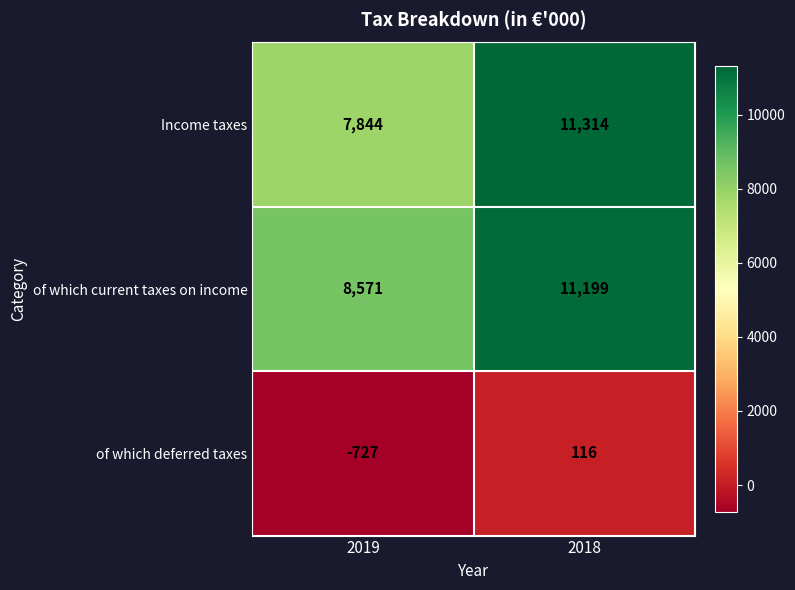

Reading left to right, transcribe all the data shown in this chart.

Income taxes: 2019=7844	2018=11314
of which current taxes on income: 2019=8571	2018=11199
of which deferred taxes: 2019=-727	2018=116